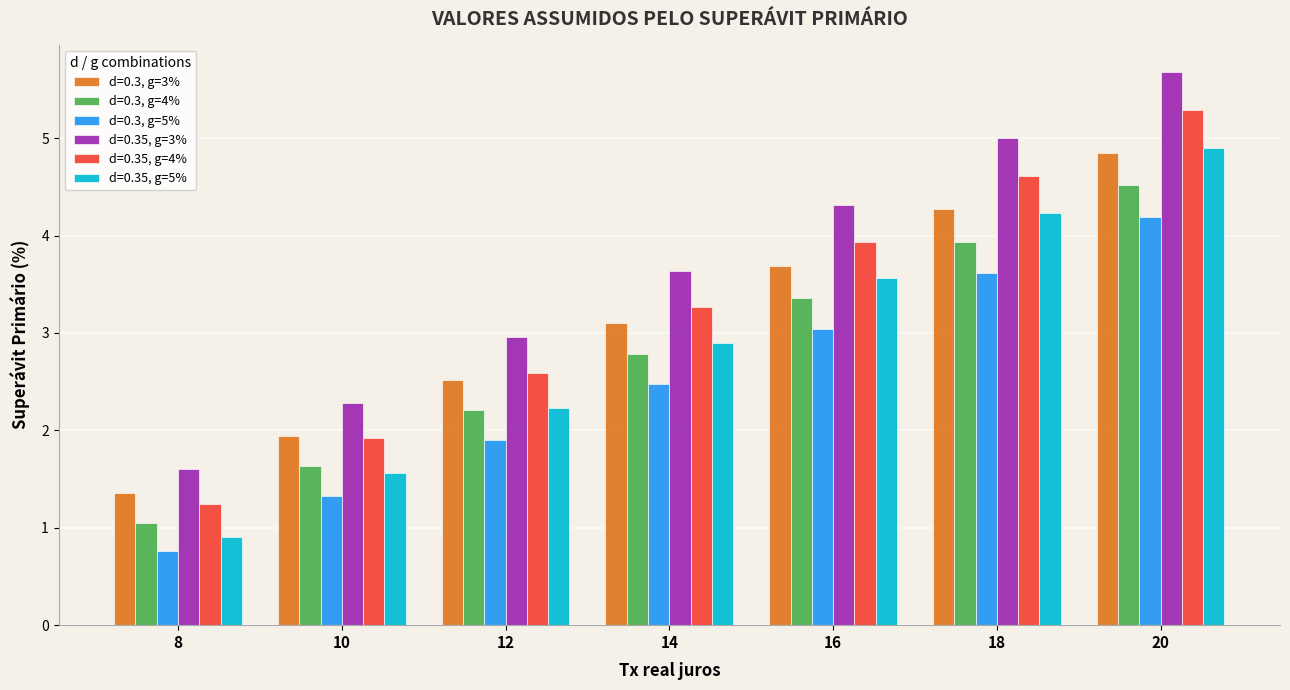

Are the bars grouped side by side (vs. stacked)?

Yes